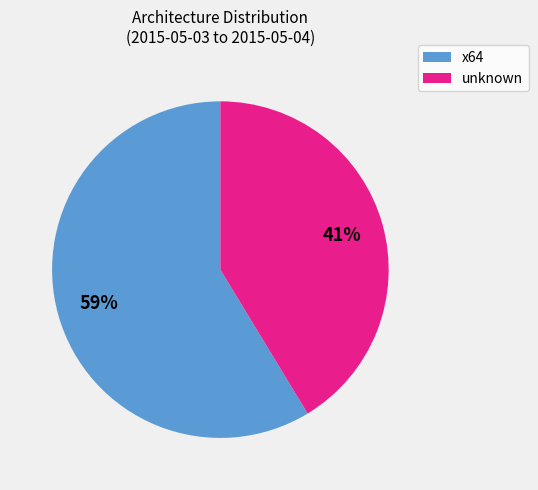

How many segments does this pie chart have?

2